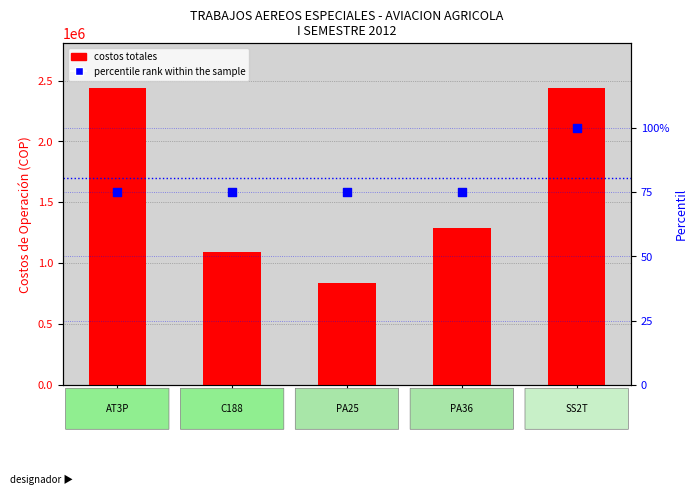

At how many categories does at least one series exceed 477728?

5